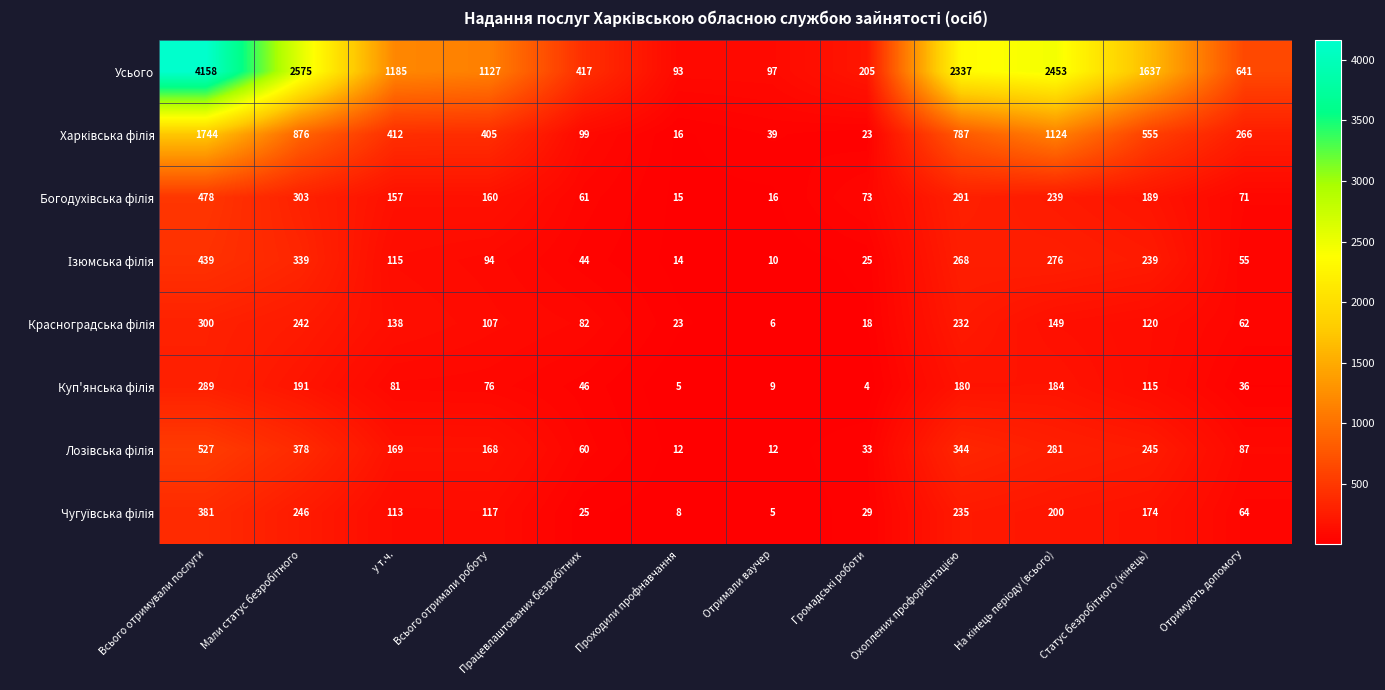

What is the total value across all series at Проходили профнавчання?

186